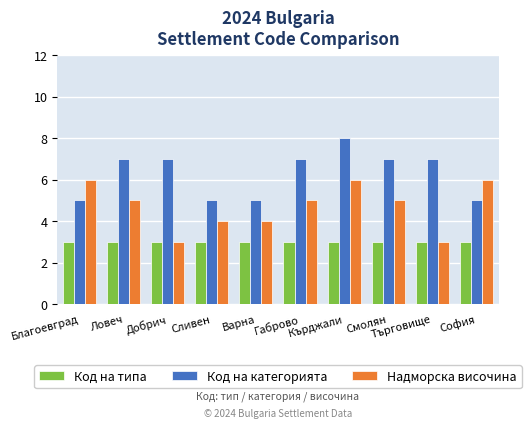

Which series has the largest total across all categories?

Код на категорията